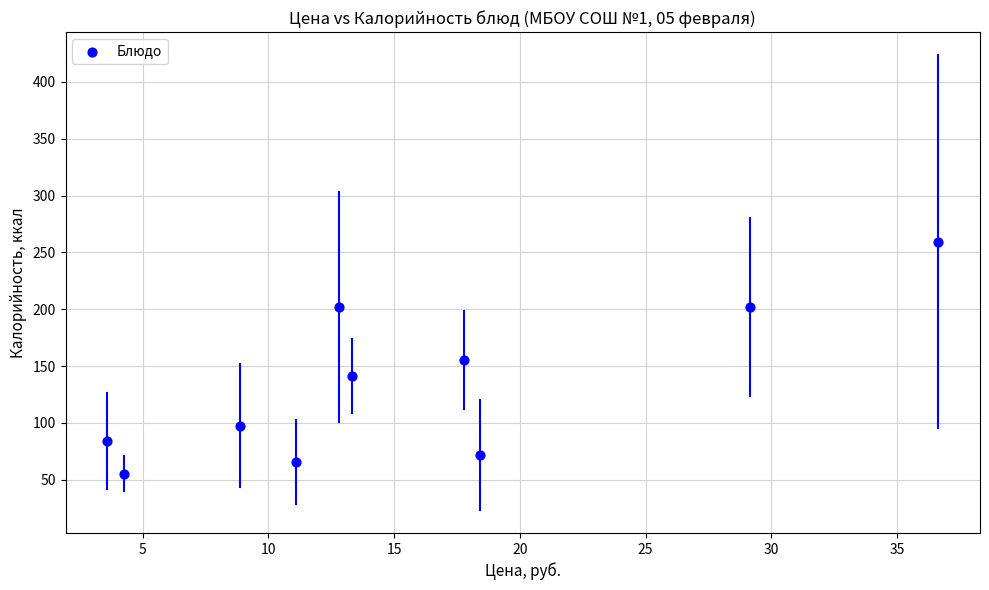

What is the average Y value?

133.4